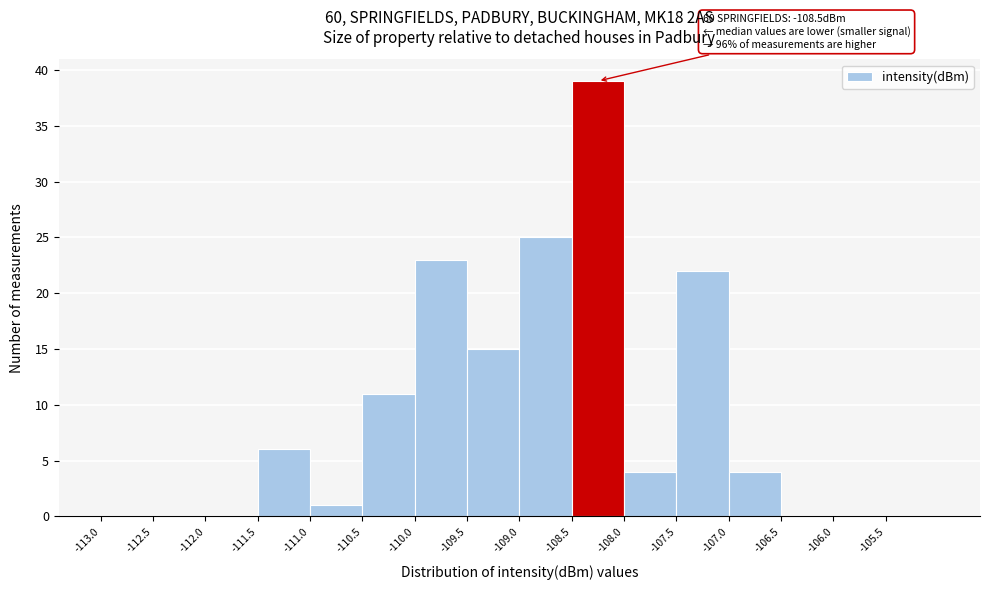

Which range on the x-axis has the tallest bar?

-108.5 to -108.0